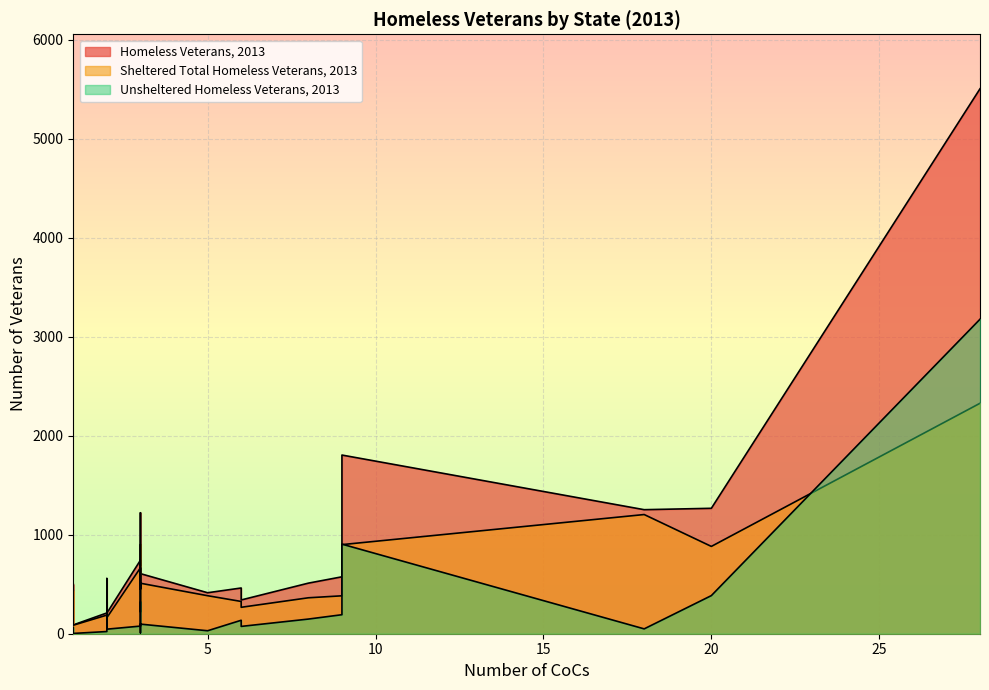

List the series in order of their overall mean, highest first.

Homeless Veterans, 2013, Sheltered Total Homeless Veterans, 2013, Unsheltered Homeless Veterans, 2013